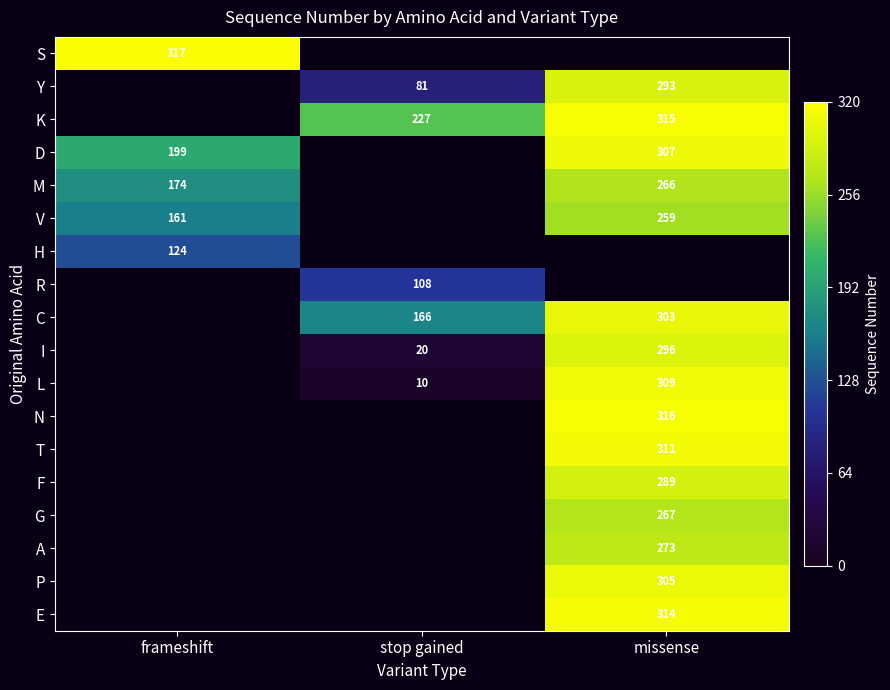

Between stop gained and missense, which is larger?

missense